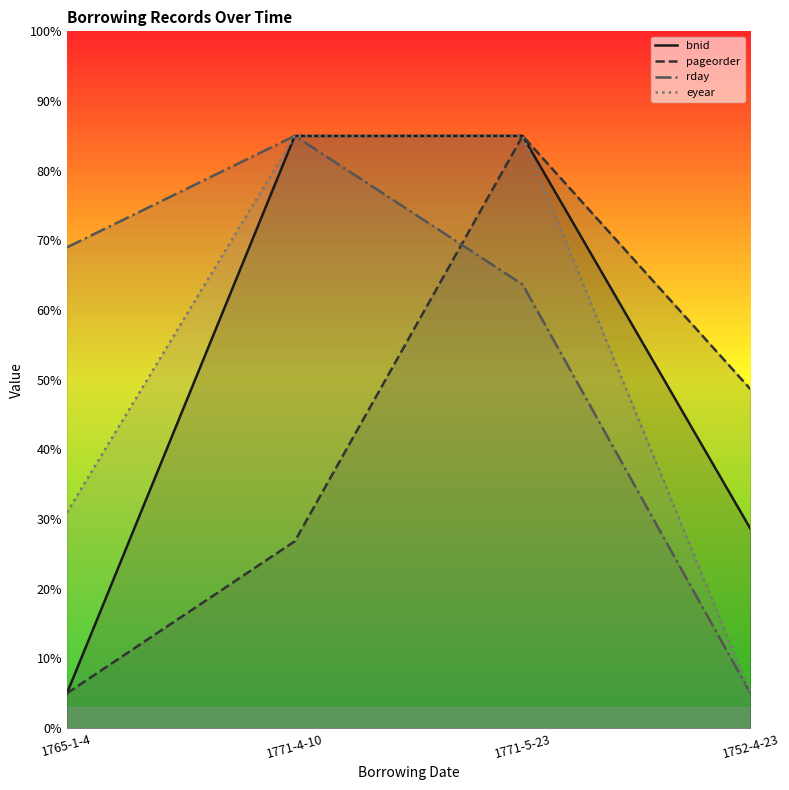

What are all the series names shown in the legend?

bnid, pageorder, rday, eyear